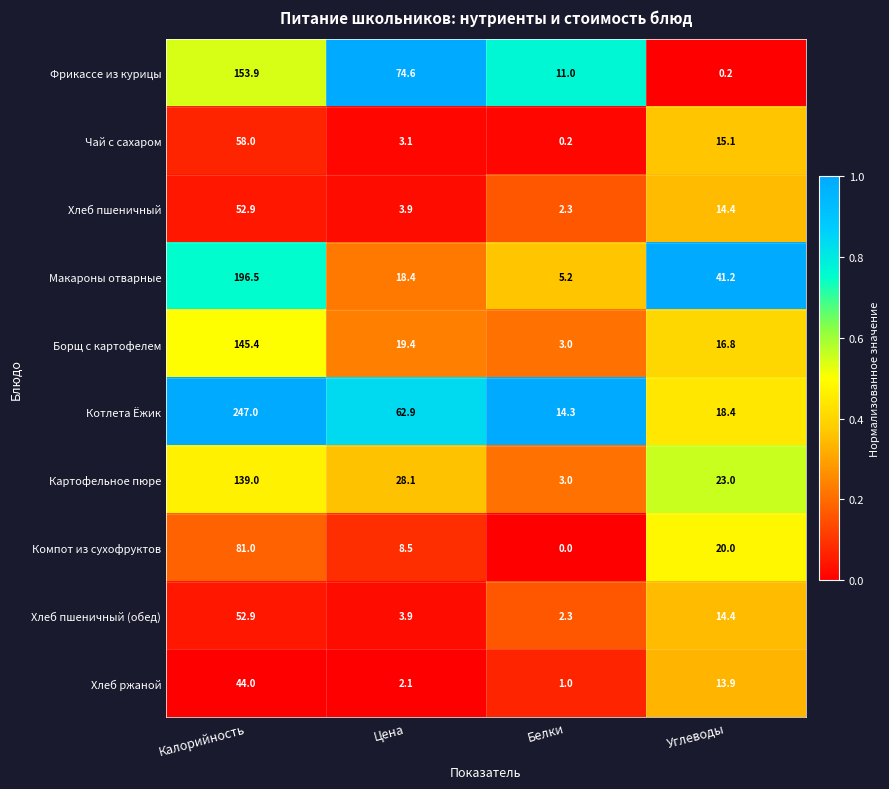

The value of Борщ с картофелем at Углеводы is 16.8. True or false?

True